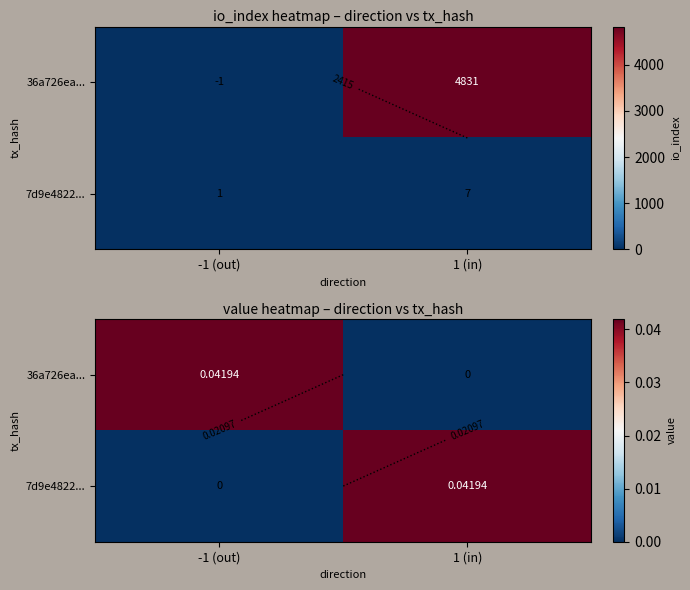

How many distinct data groups are displayed?

2